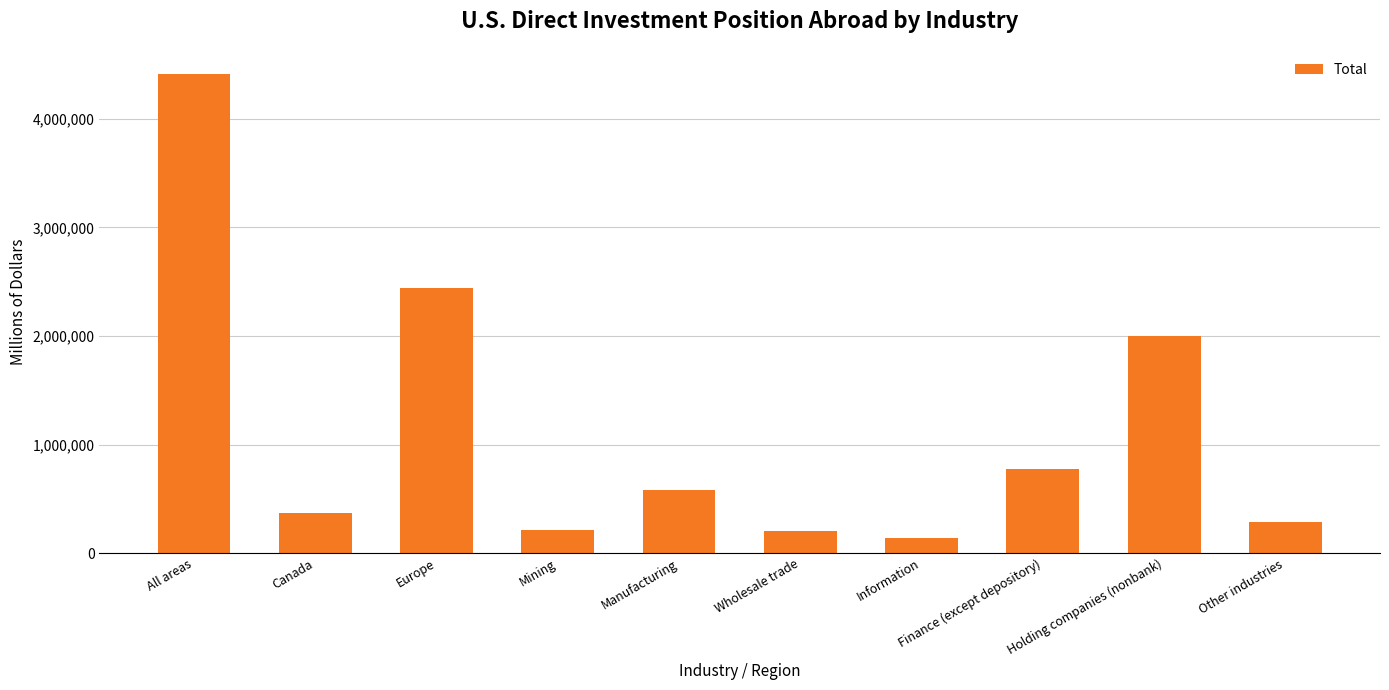

At which category does the chart reach its minimum across all series?

Information